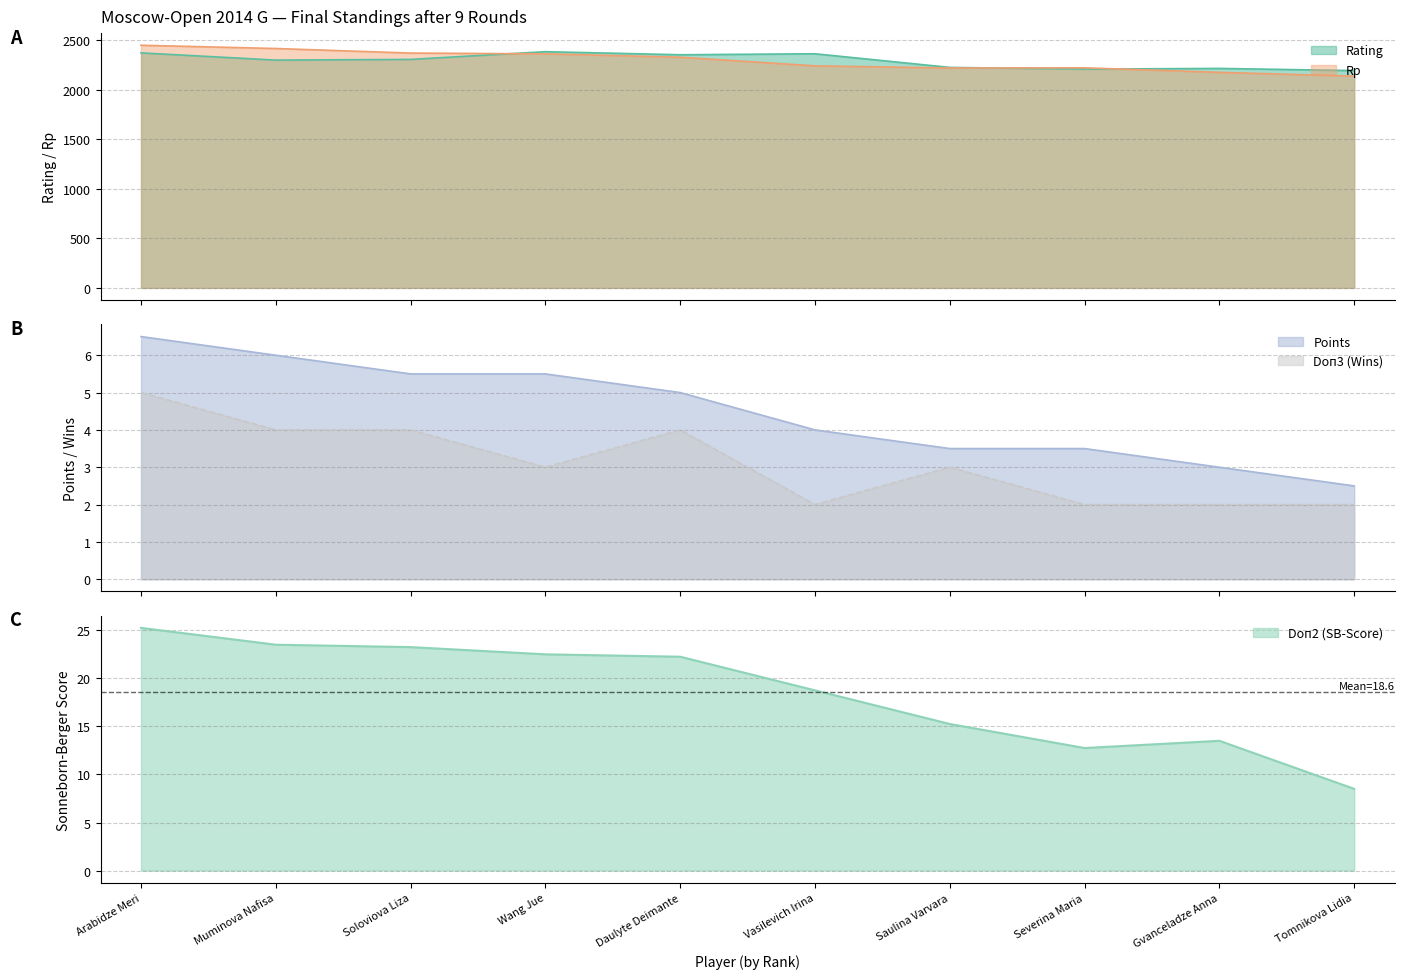

Reading left to right, list all the values displayed in this chart.

Rating: 2374.0	2301.0	2308.0	2386.0	2355.0	2365.0	2227.0	2210.0	2217.0	2195.0
Points: 6.5	6.0	5.5	5.5	5.0	4.0	3.5	3.5	3.0	2.5
Rp: 2451.0	2418.0	2372.0	2364.0	2330.0	2243.0	2221.0	2223.0	2177.0	2139.0
Doп2 (SB): 25.2	23.5	23.2	22.5	22.2	18.8	15.2	12.8	13.5	8.5
Doп3 (Wins): 5.0	4.0	4.0	3.0	4.0	2.0	3.0	2.0	2.0	2.0